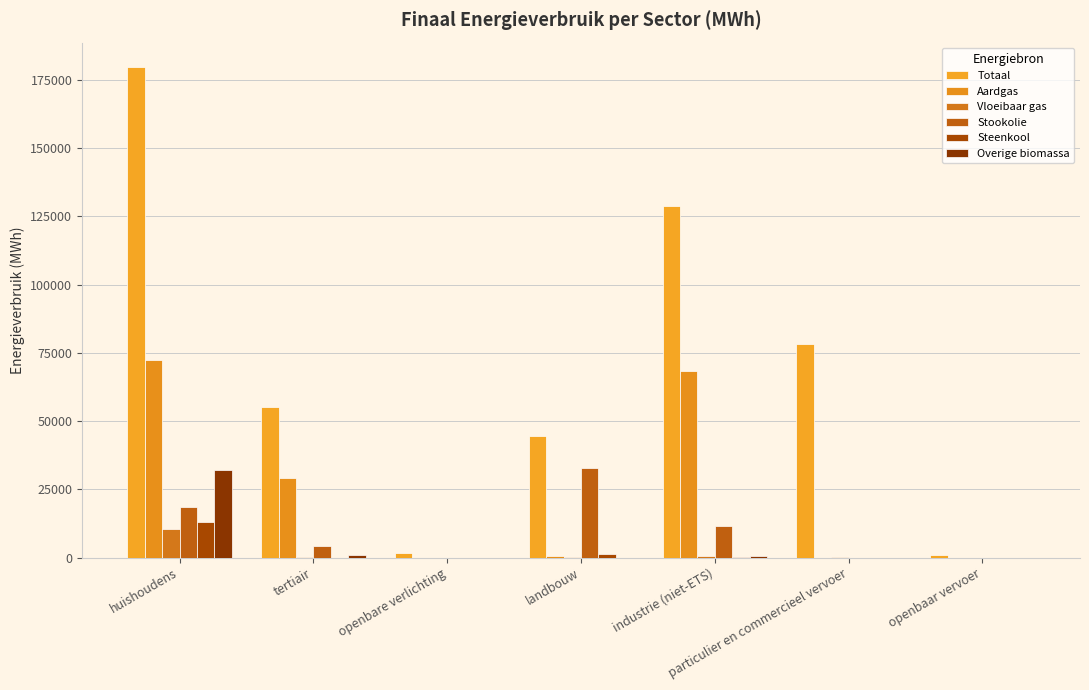

The value of Vloeibaar gas at openbare verlichting is 0.0. True or false?

True